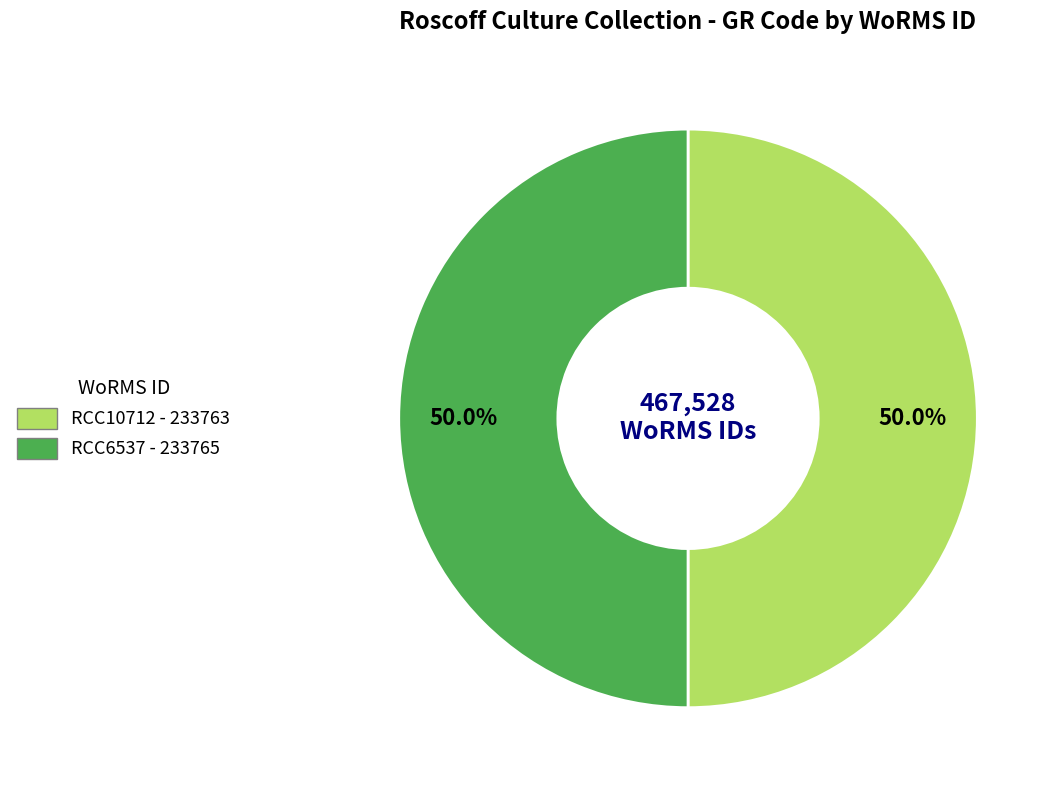

To the nearest percent, what is the combined percentage of RCC6537 and RCC10712?

100%